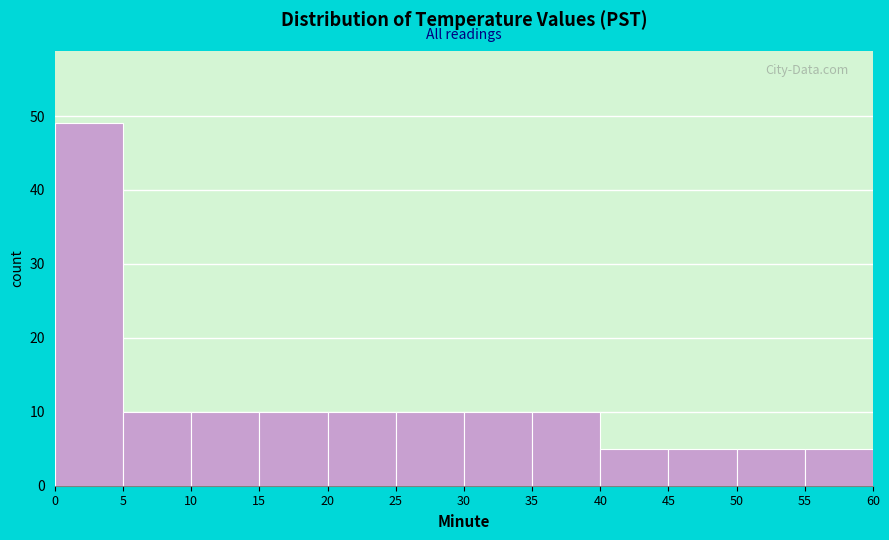

What is the height of the bar covering 15 to 20 on the x-axis? The values are not printed on the chart, so give them approximately, as read against the axis.

10